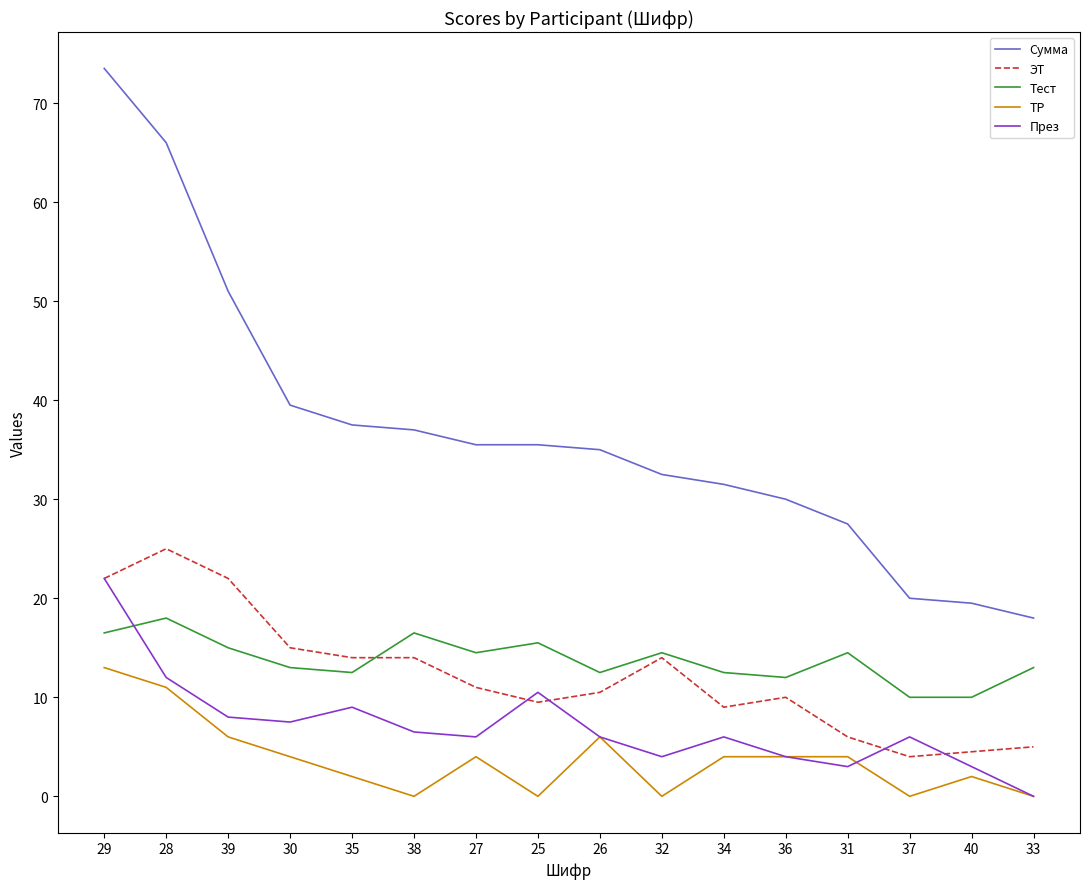

In Тест, how many points are higher than both neighbors (excluding endpoints)?

5